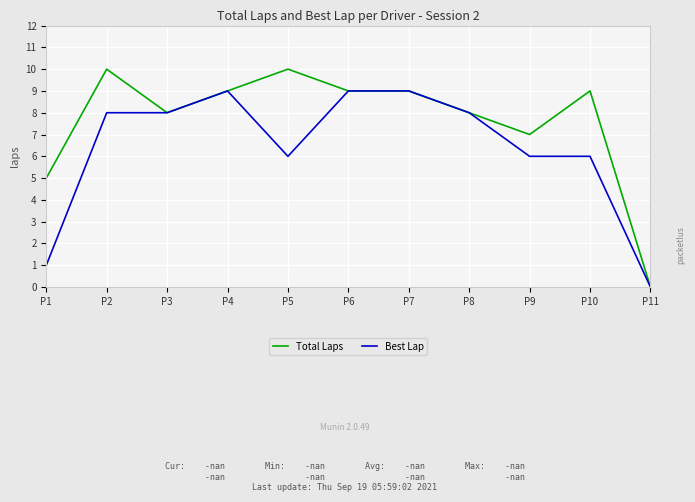

List the series in order of their peak value, lowest first.

Best Lap, Total Laps